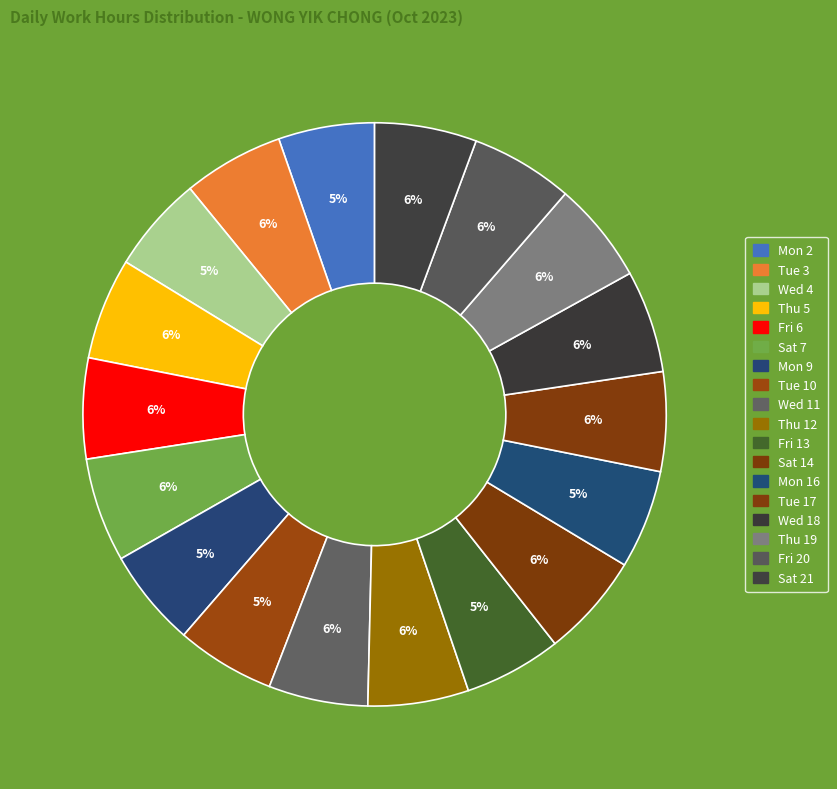

How many slices are in this pie chart?

18